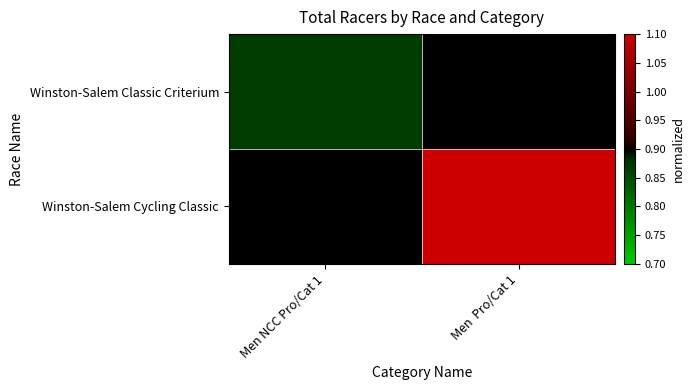

What is the greatest value displayed?

1.1